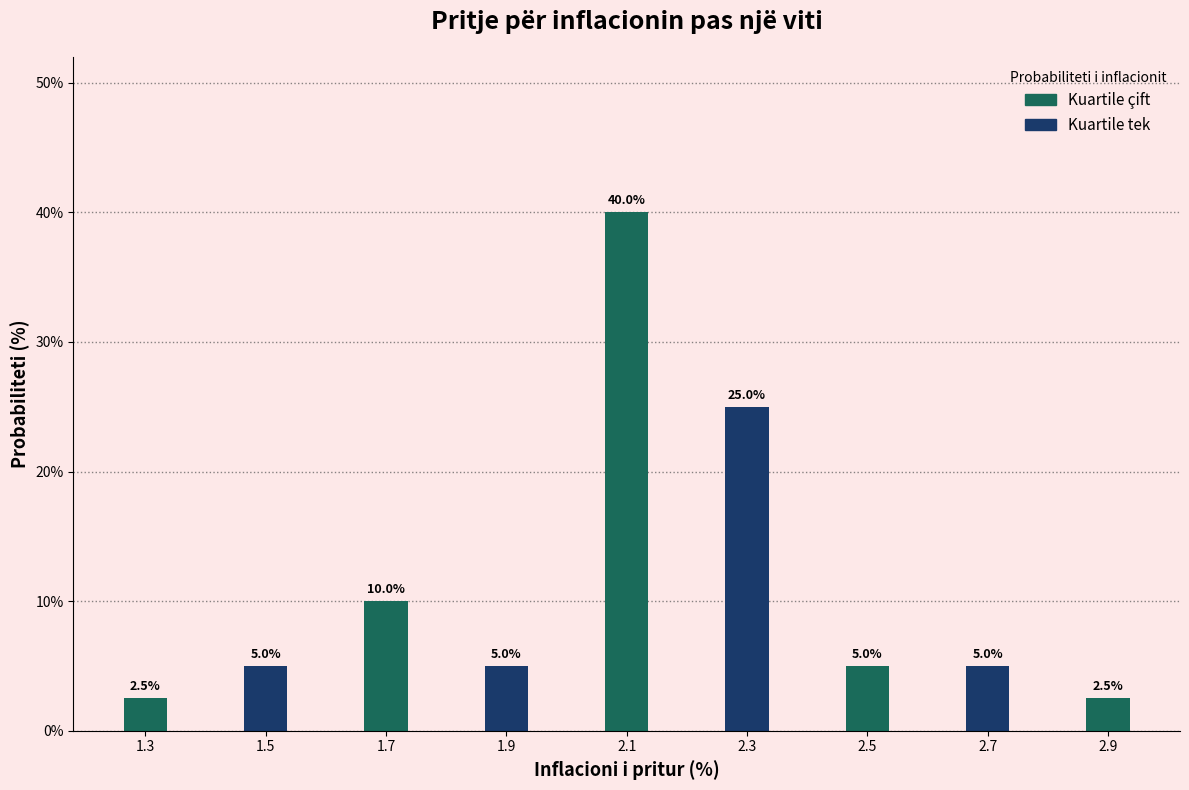

Reading right to left, extract all data points from this chart.

2.5	5.0	5.0	25.0	40.0	5.0	10.0	5.0	2.5